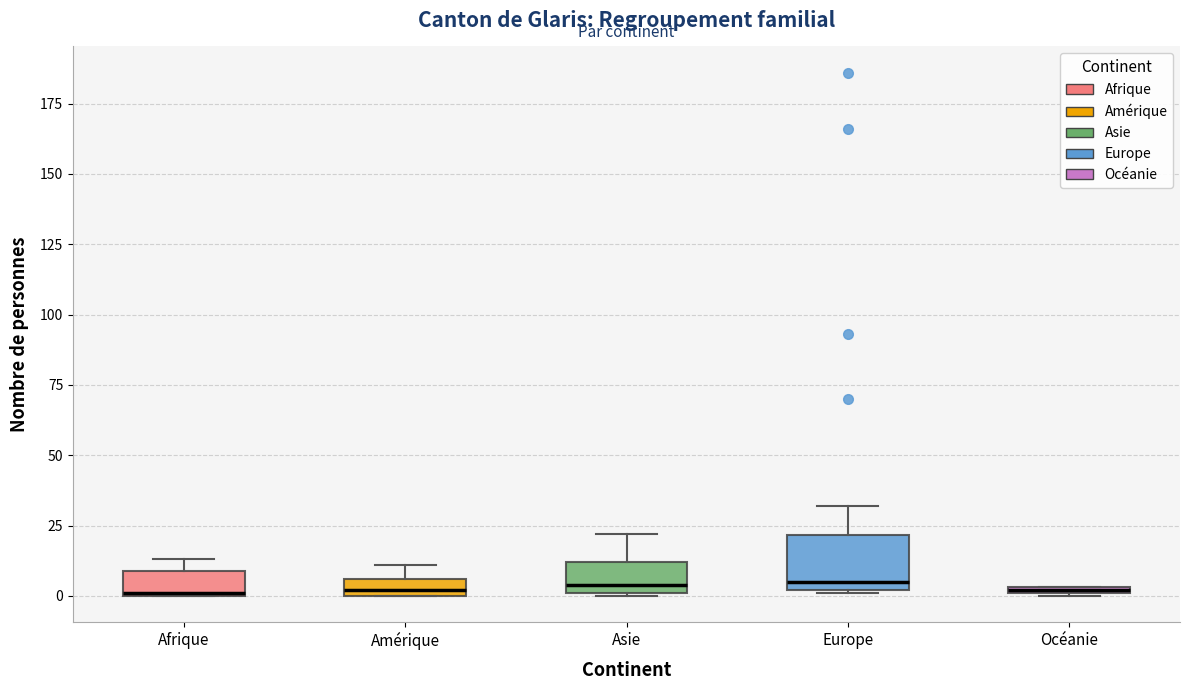

Where is the lower edge of the box for Afrique on the y-axis? The values are not printed on the chart, so give them approximately, as read against the axis.

0